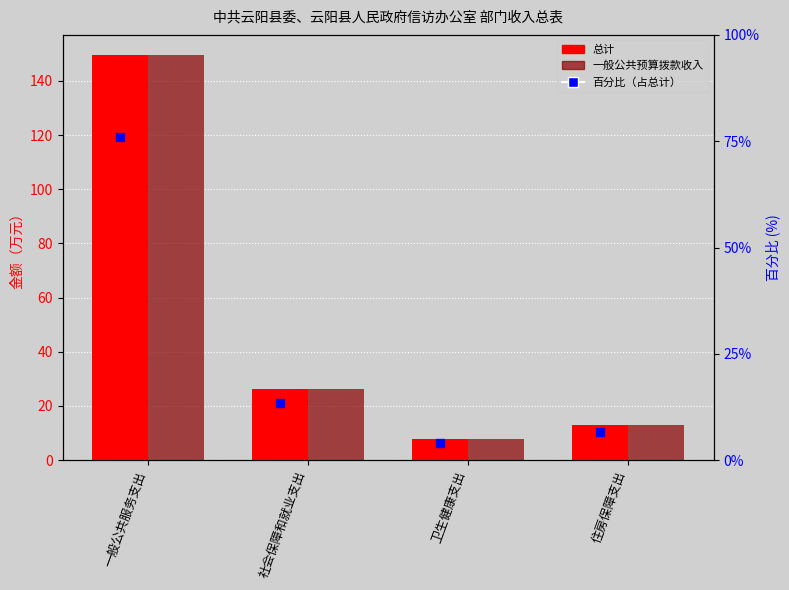

Which series has the largest Y range (max minus min)?

总计